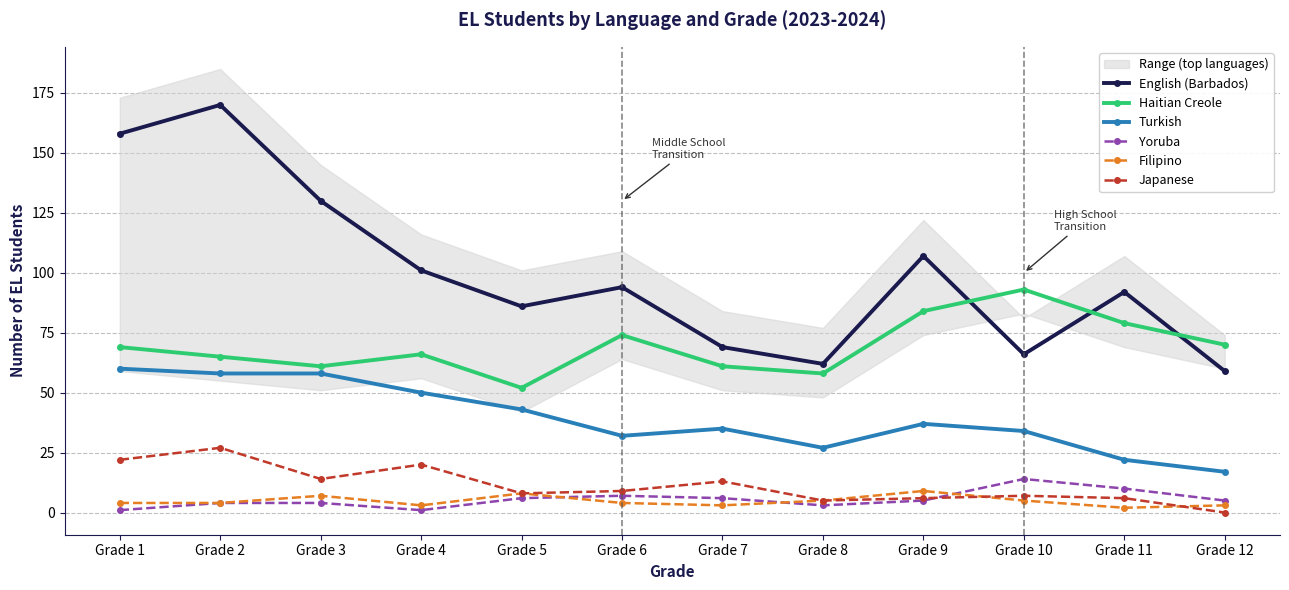

What is the lowest value of the Filipino series?

2